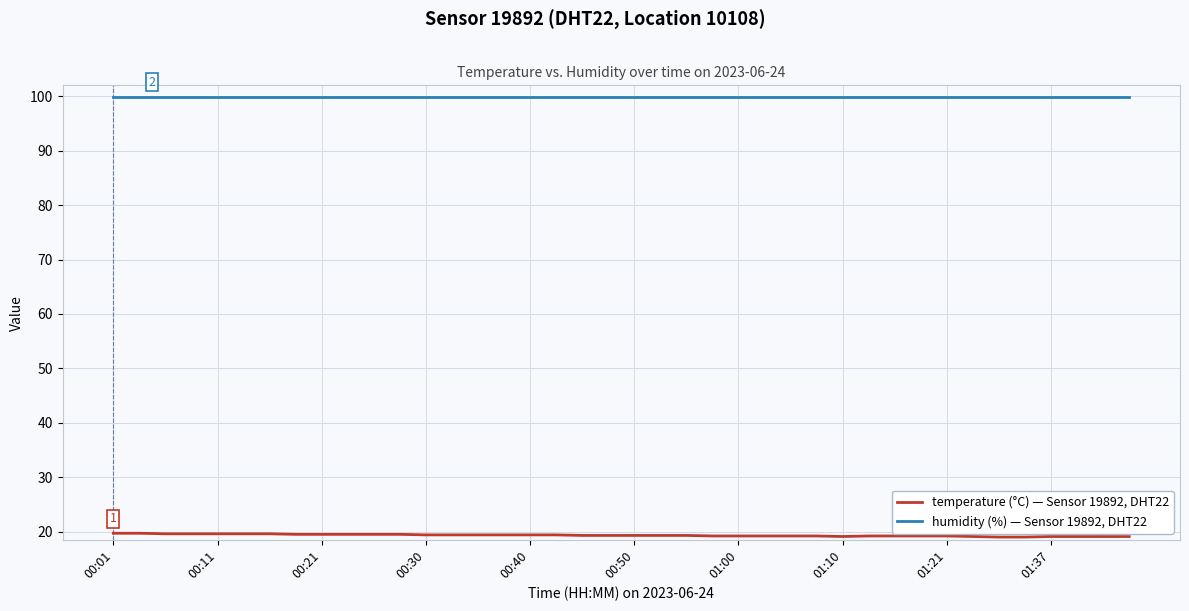

What is the sum of all temperature (°C) — Sensor 19892, DHT22 values?

773.2